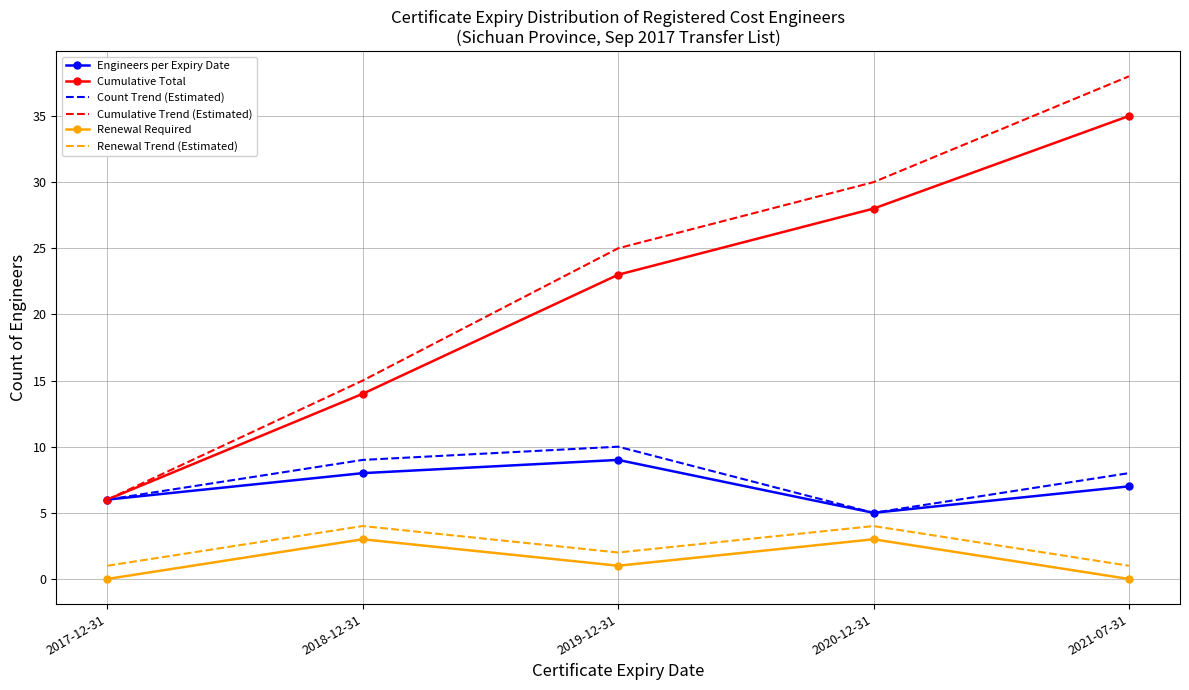

What is the average value of the Count Trend (Estimated) series?

8